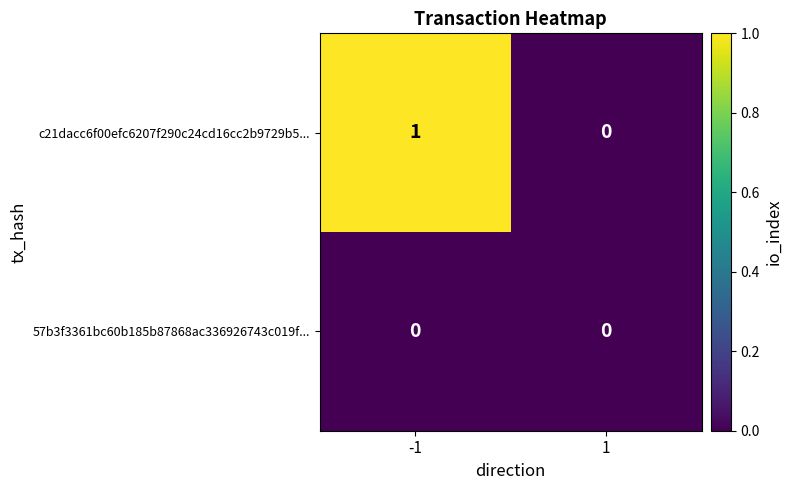

Which series has the largest total across all categories?

c21dacc6f00efc6207f290c24cd16cc2b9729b5...